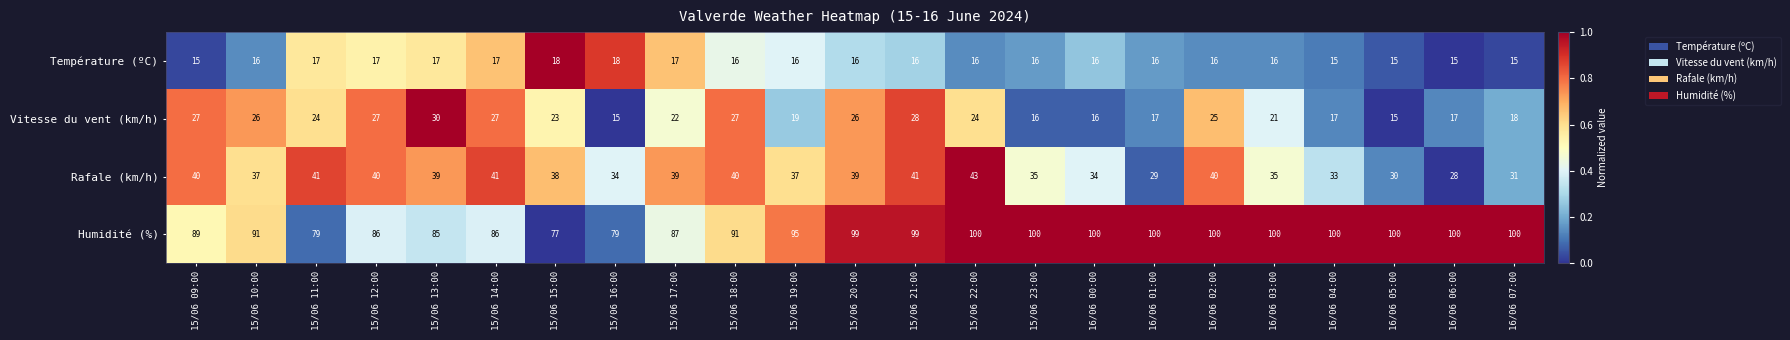

How many categories are shown in the chart?

23